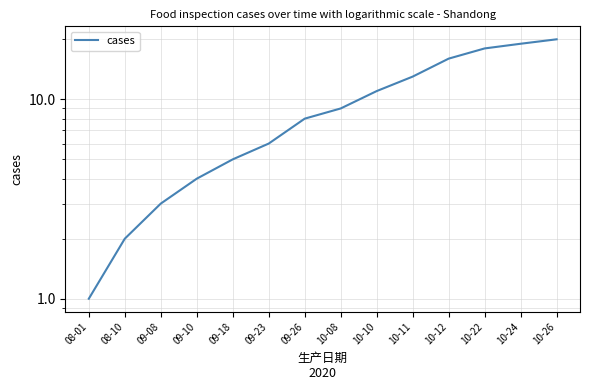

How many values exceed 9?

6